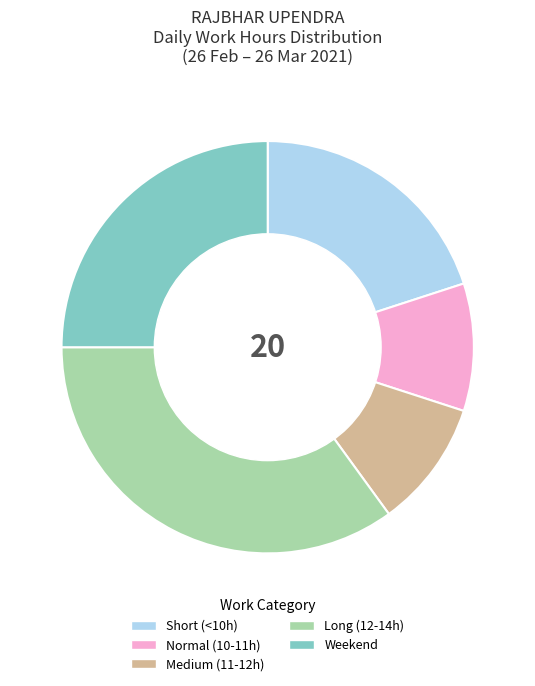

Does any single category account for the majority?

No